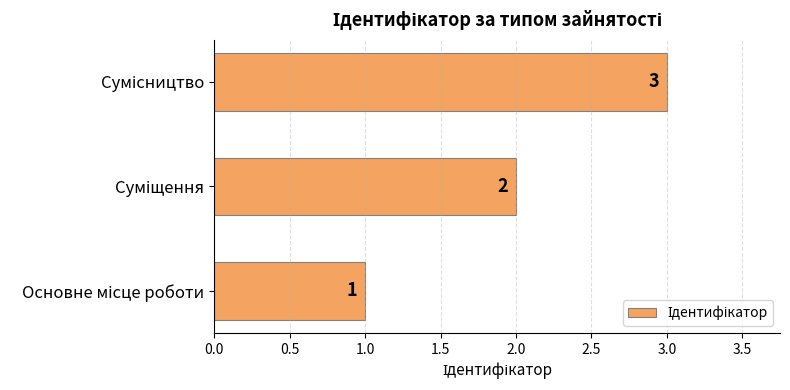

What is the greatest value displayed?

3